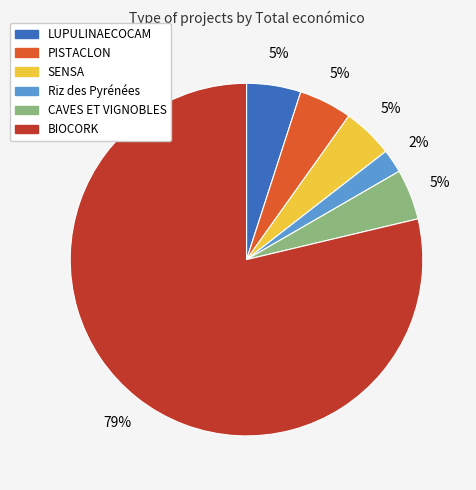

Which has a higher value, LUPULINAECOCAM or BIOCORK?

BIOCORK